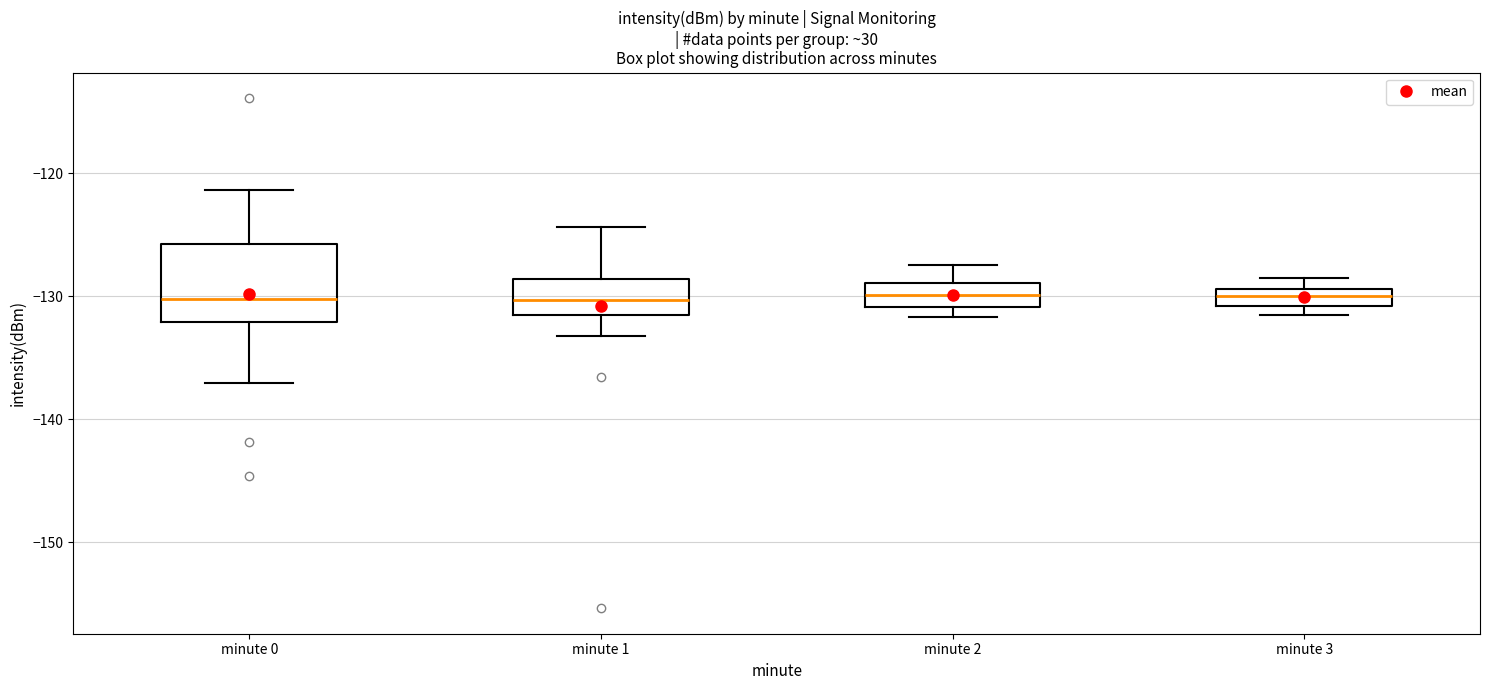

Which box is the tallest, from its lower edge to its upper edge?

minute 0